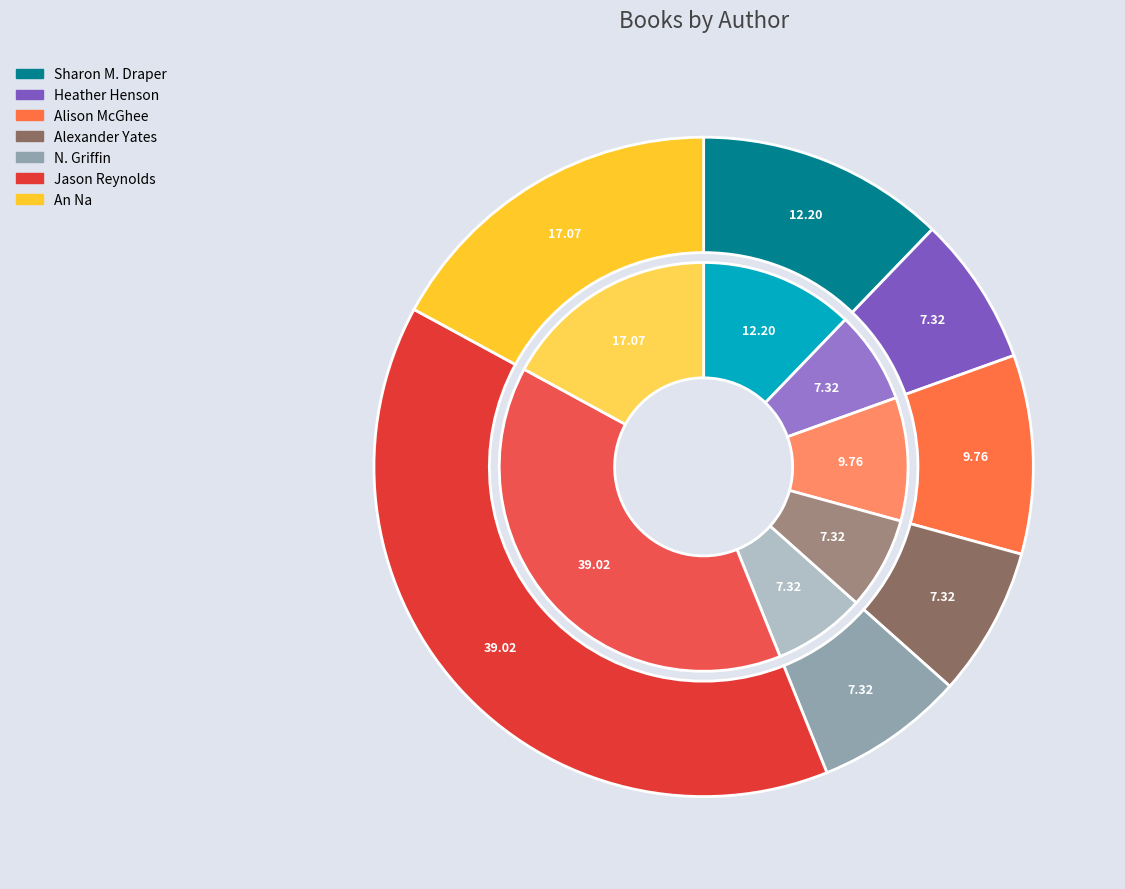

Which slice is the smallest?

Heather Henson (18744378)